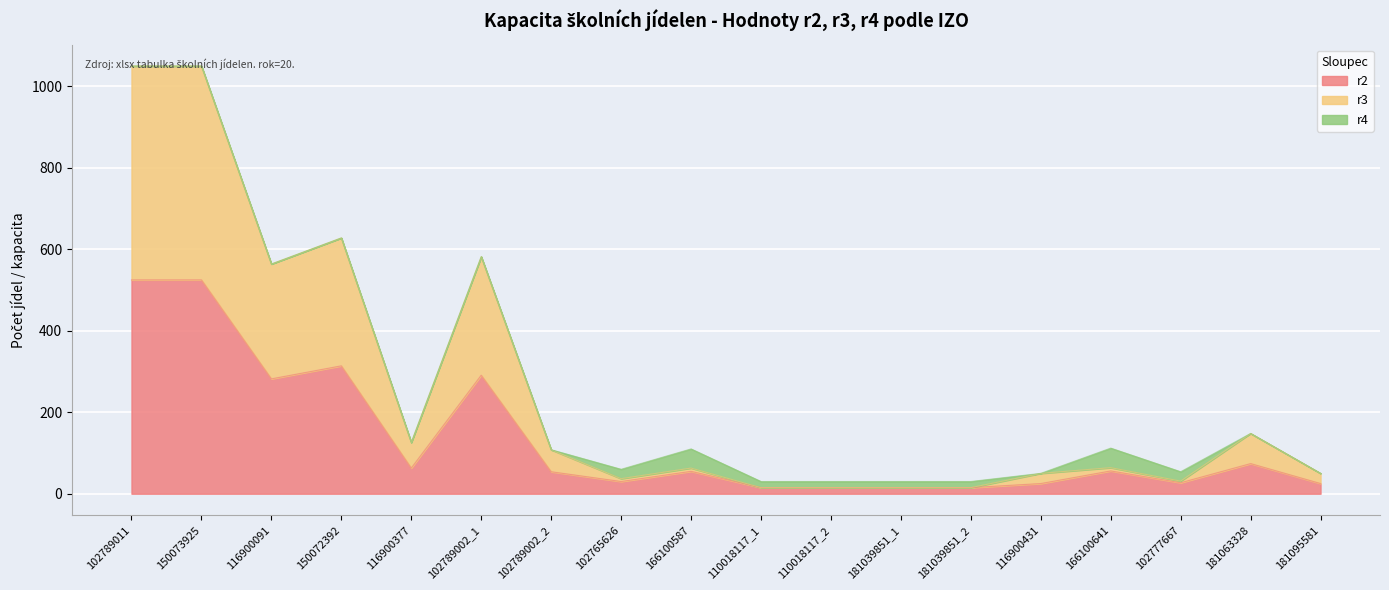

What is the difference between the second highest and second lowest values in the r2 series?

510